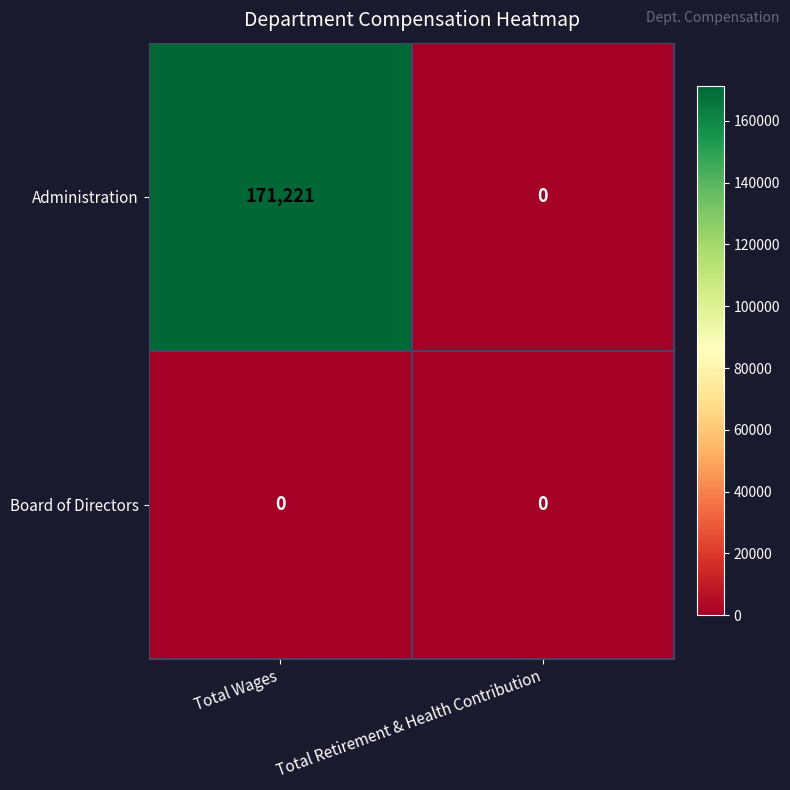

Reading left to right, list all the values displayed in this chart.

Administration: 171221	0
Board of Directors: 0	0